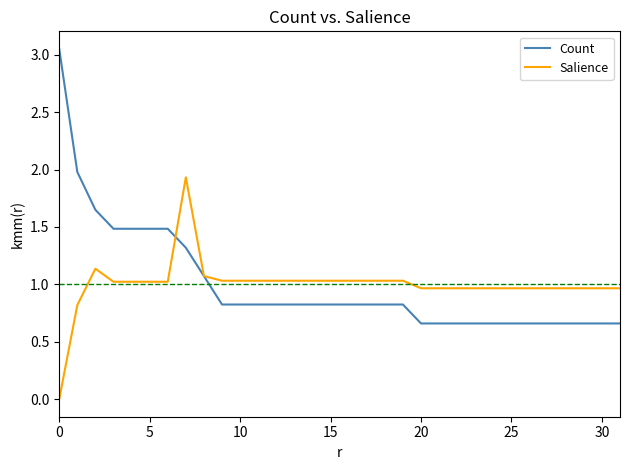

Rank the series by their maximum value, from lowest to highest.

Salience, Count